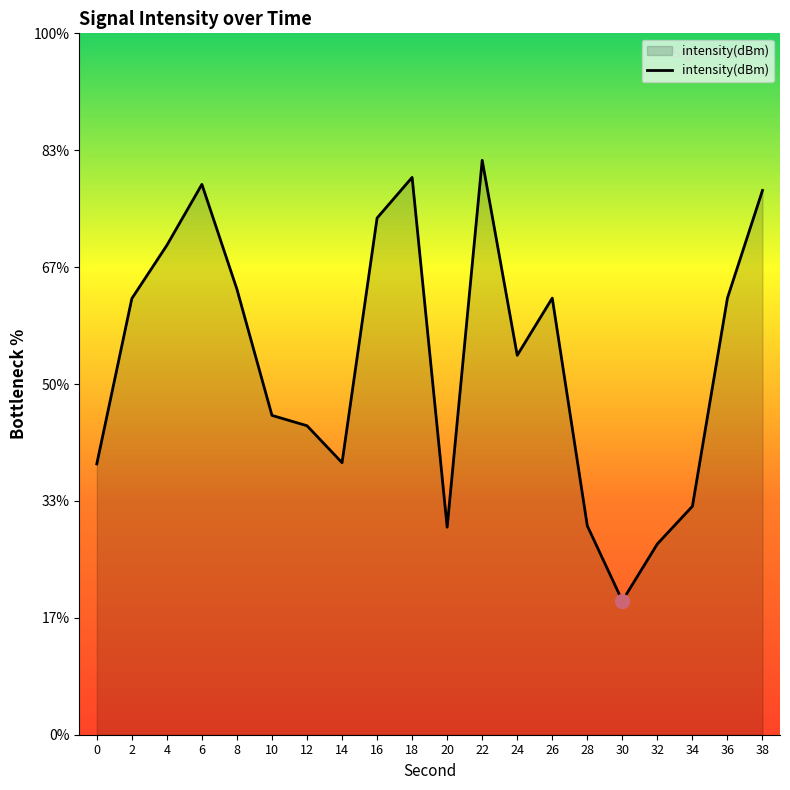

What is the value of the 16th point from the left?

-139.3